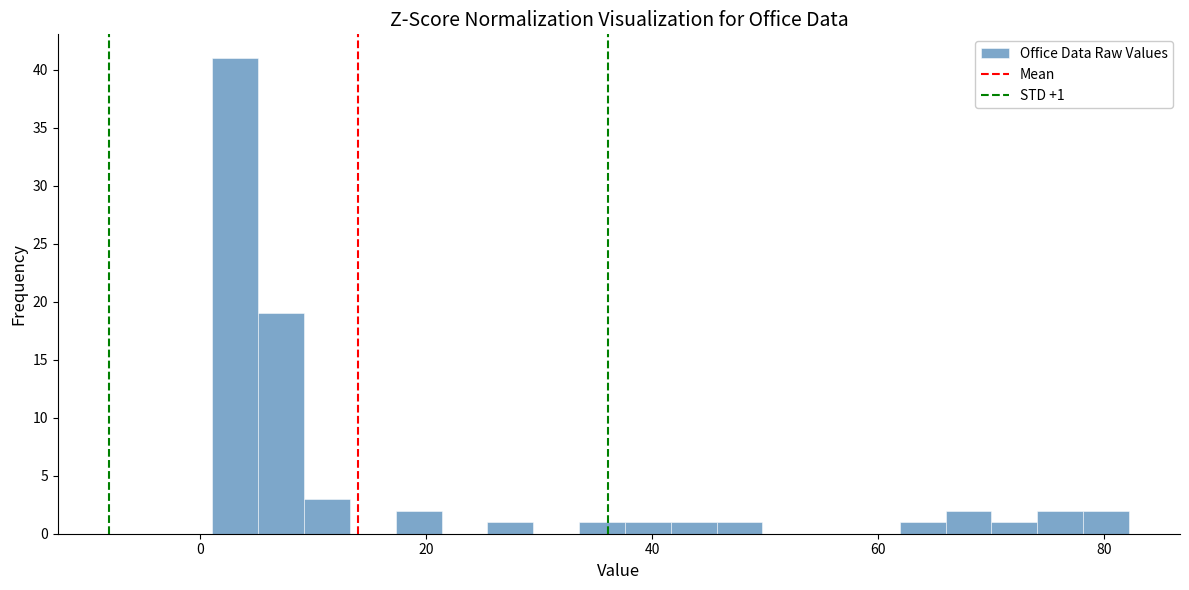

Read against the x-axis, roughly where is the centre of the tallest bar?

4